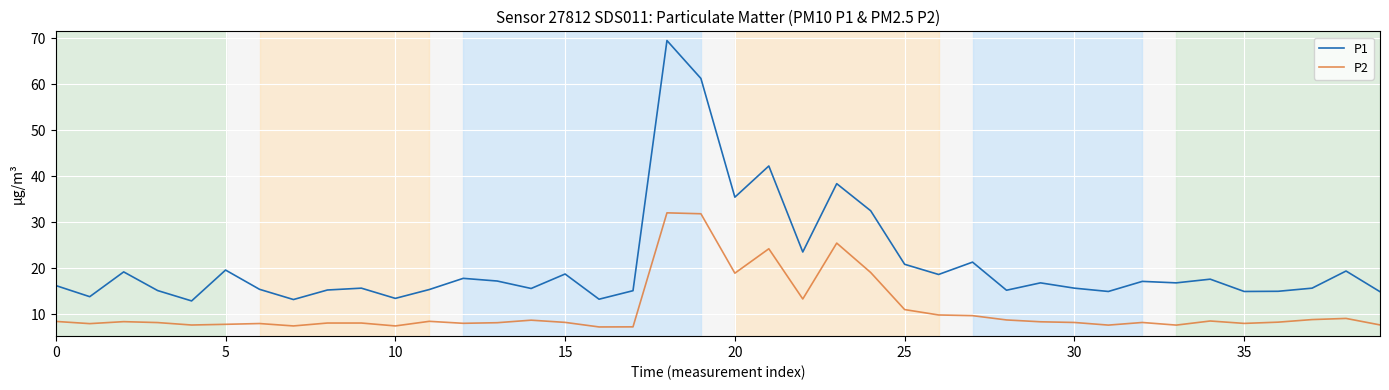

How many values in the P1 series are below 16?

19